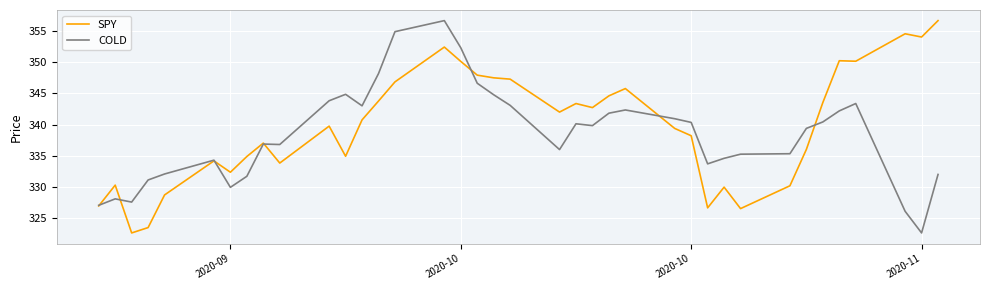

What is the maximum value for COLD?

356.7